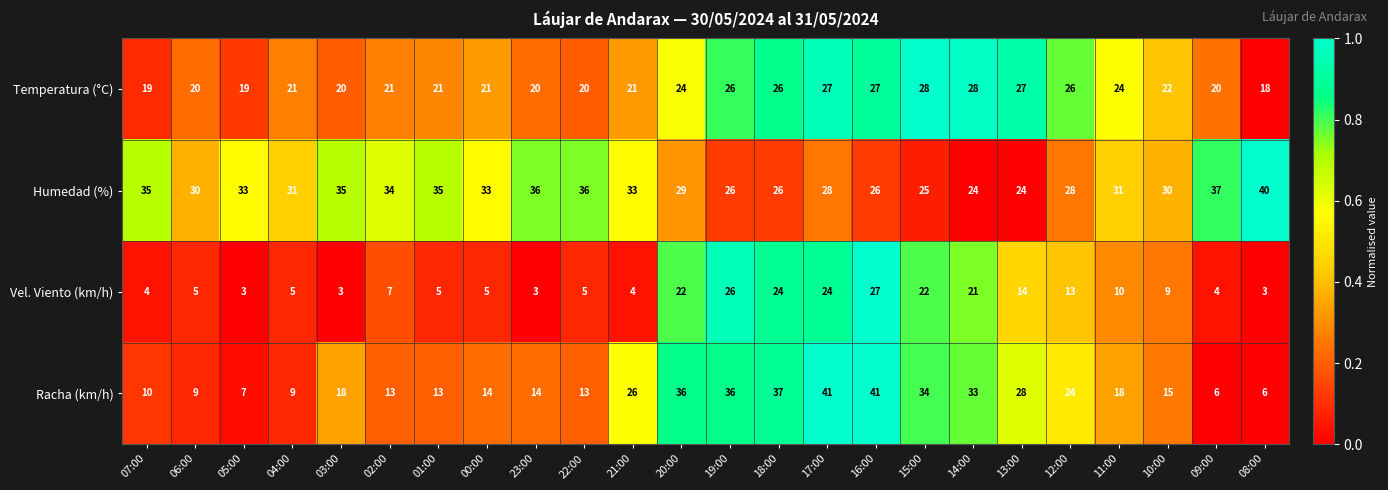

At which label is Vel. Viento (km/h) closest to 15?

13:00